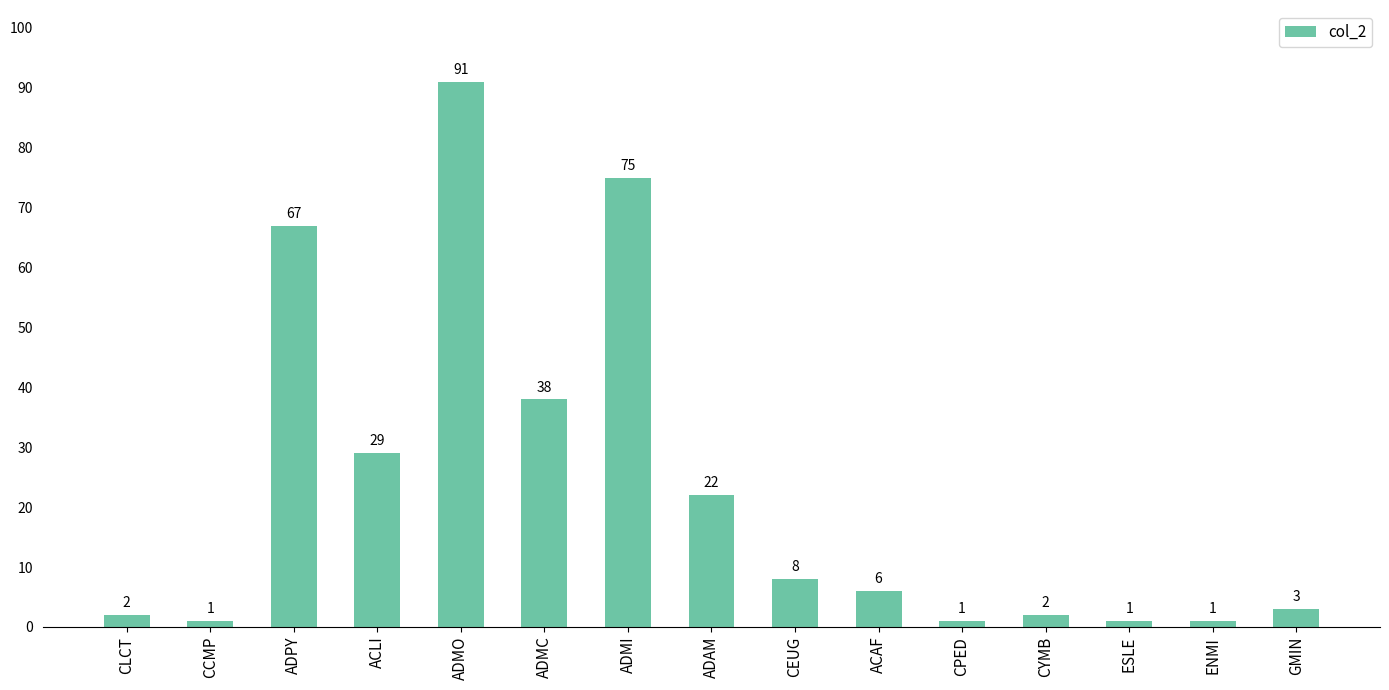

What is the label of the 10th bar from the right?

ADMC